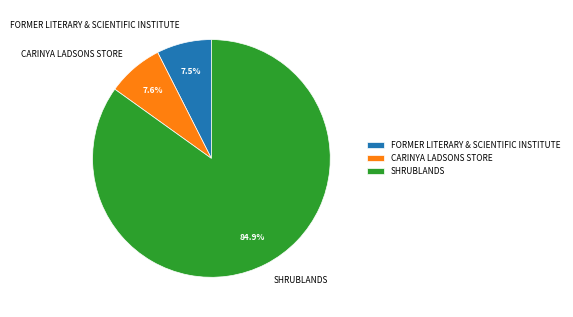

What percentage is NOT represented by FORMER LITERARY & SCIENTIFIC INSTITUTE?

92.5%